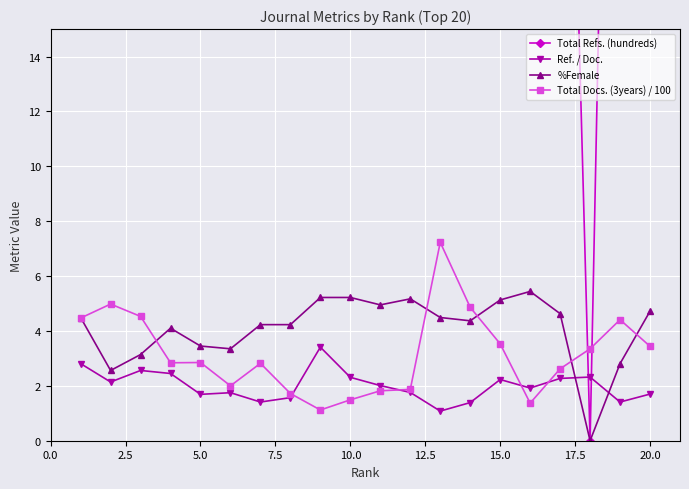

What is the highest value of the %Female series?

5.4